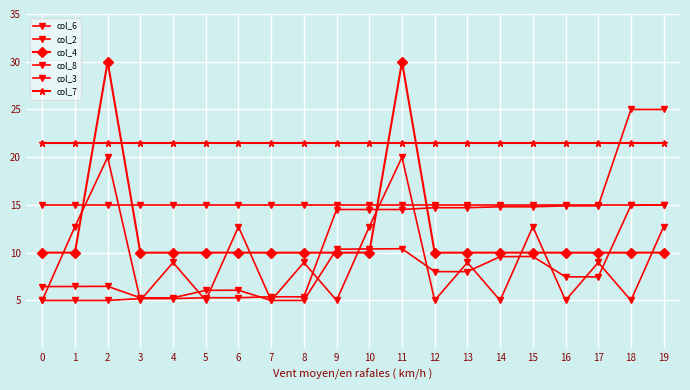

What is the value of the col_7 point at the 19th from the left?

21.5